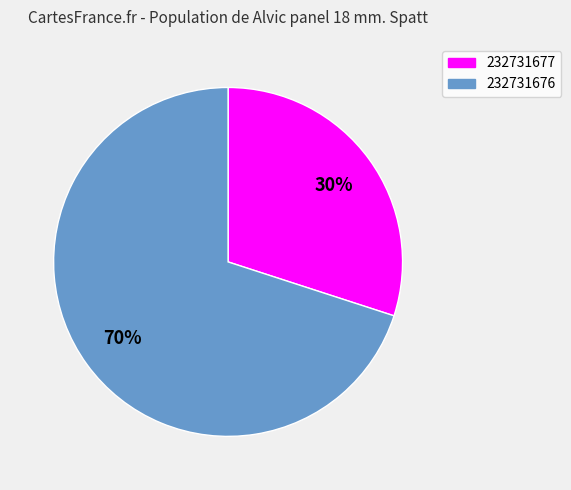

Rank the categories by value from highest to lowest.

232731676, 232731677